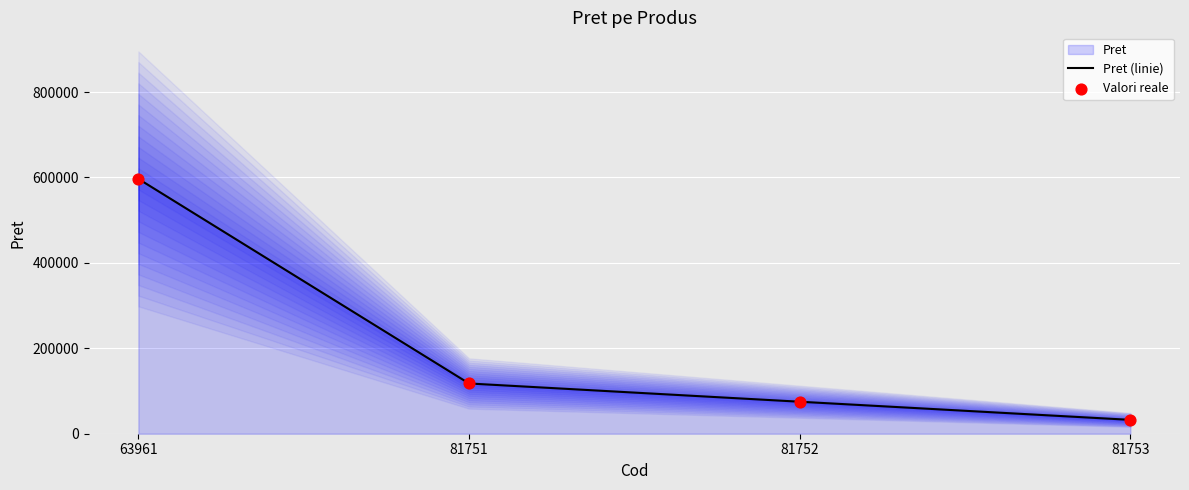

Which series contains the lowest Y value?

Pret (linie)